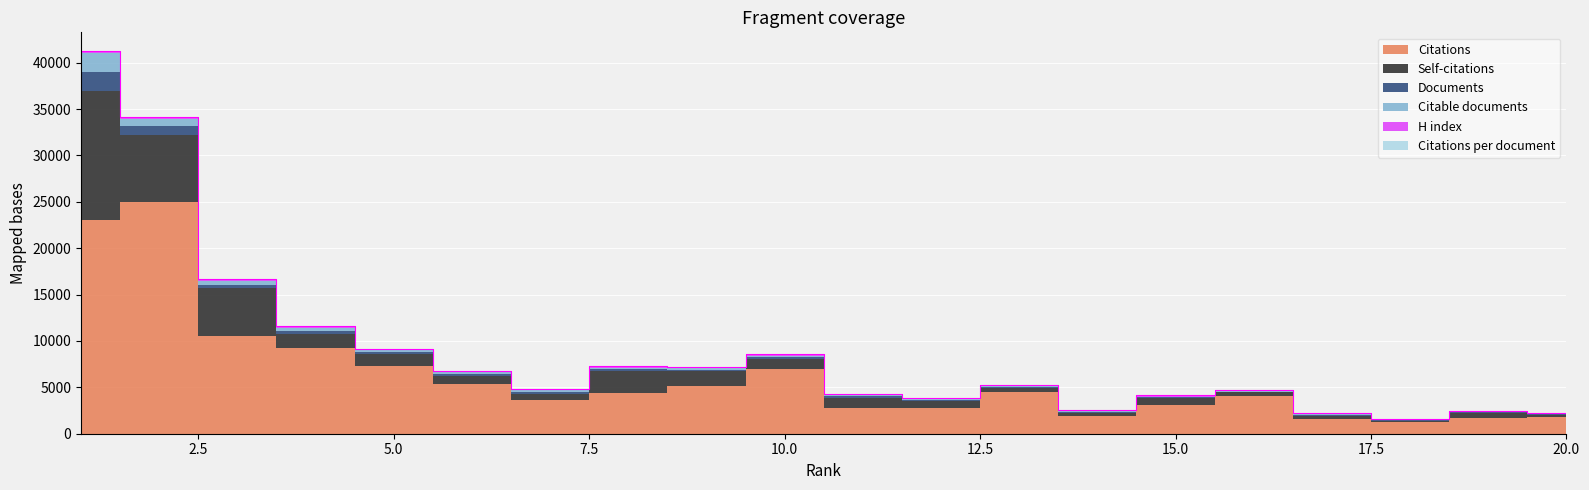

What is the difference between the Citable documents values at 4 and 2?

478.0